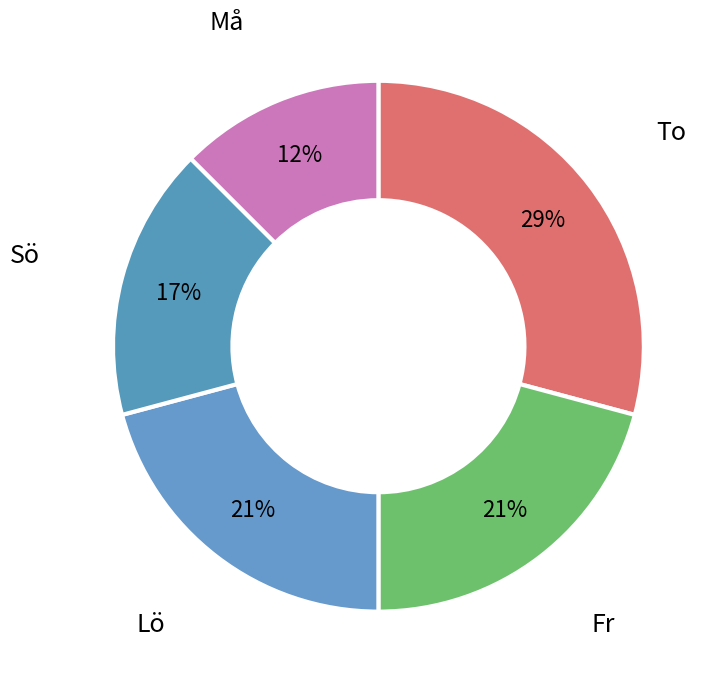

Count the number of slices in the pie.

5